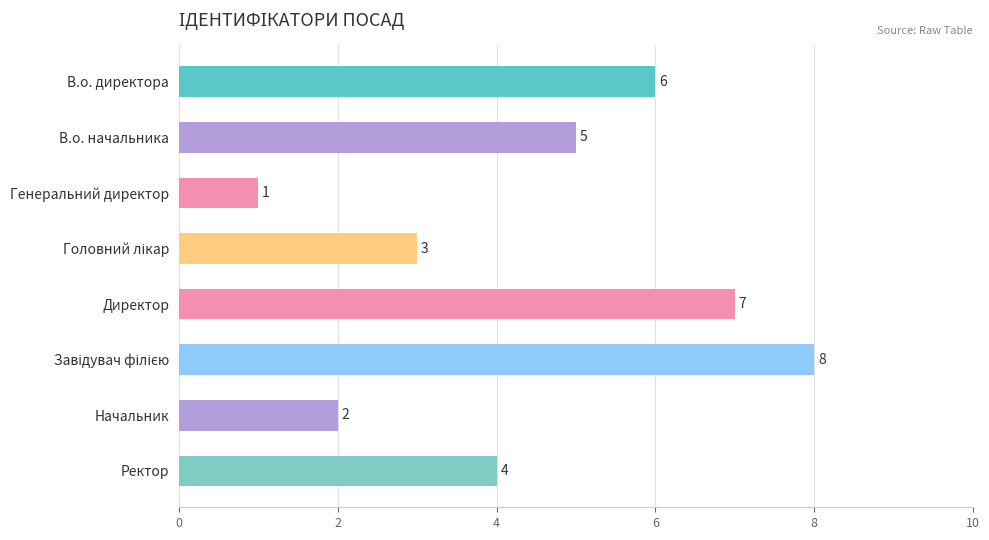

Count the number of categories in the chart.

8